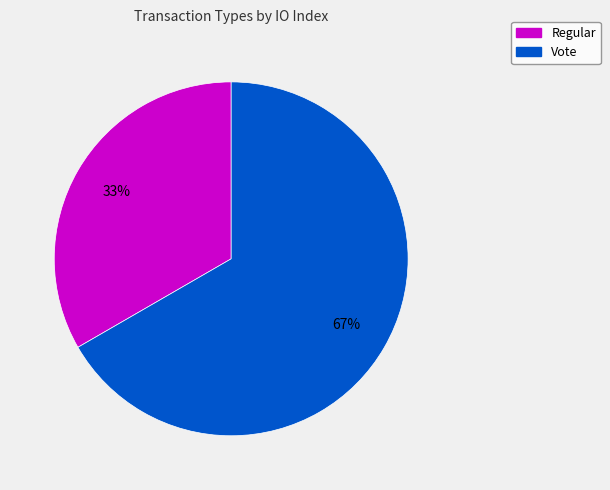

Between Regular and Vote, which is larger?

Vote